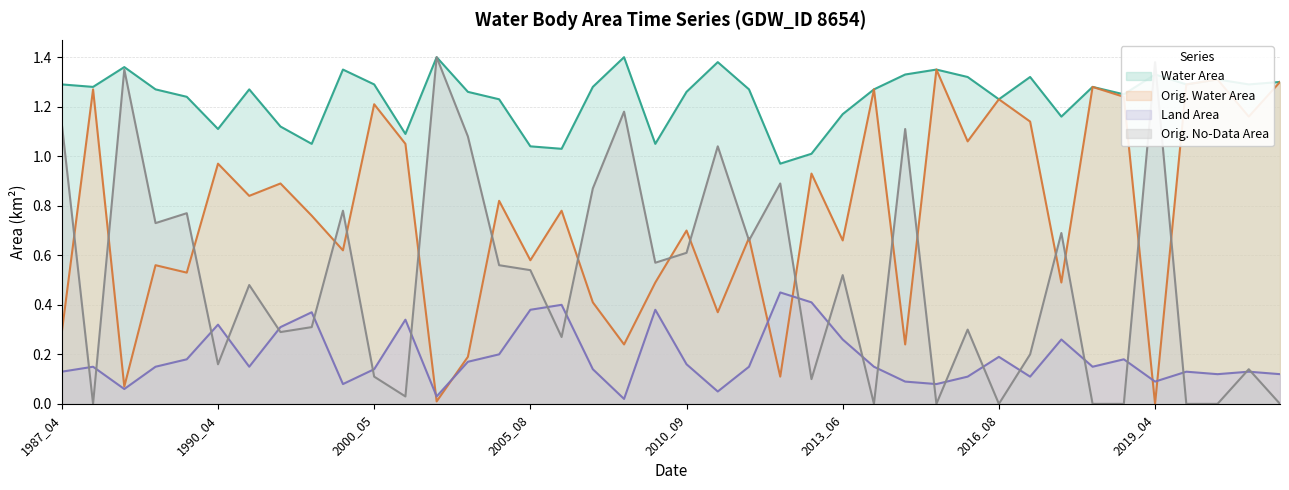

What is the value of the origNoDataArea point at the 14th from the left?

1.1